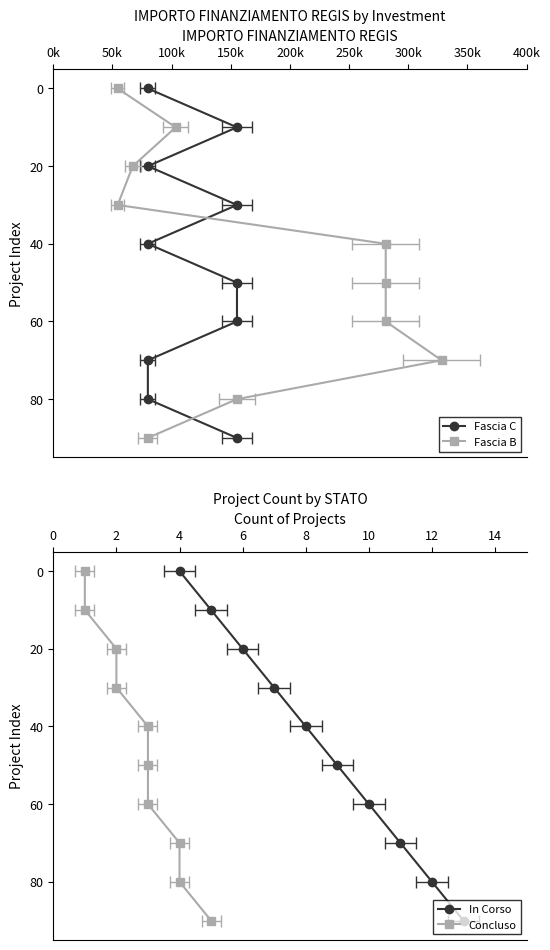

Is the value of Concluso at 50k greater than the value of Fascia C at 400k?

No